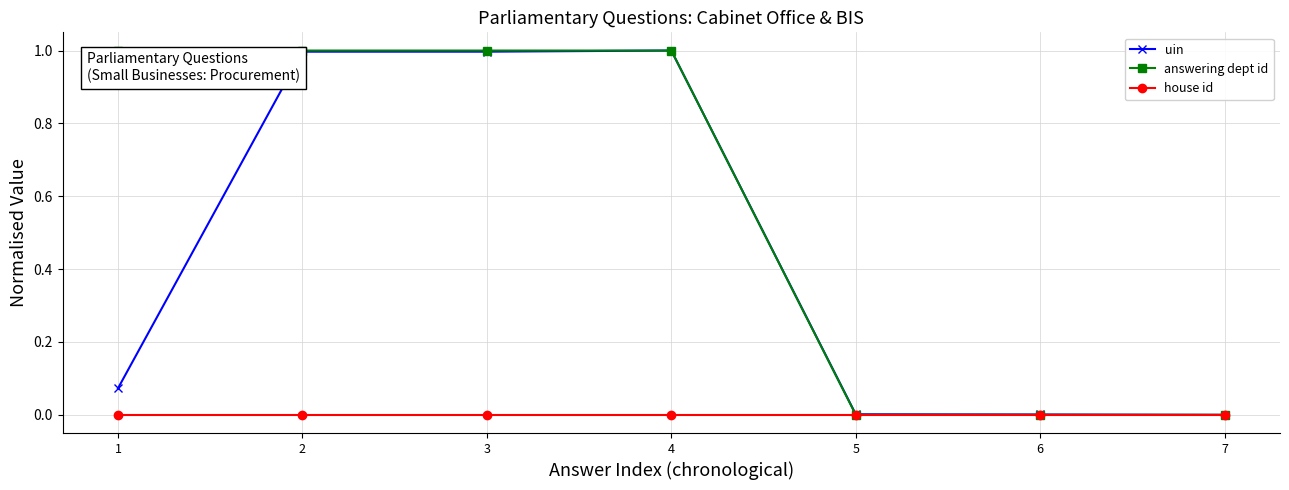

The house id series shows 0.0 at 1. True or false?

True